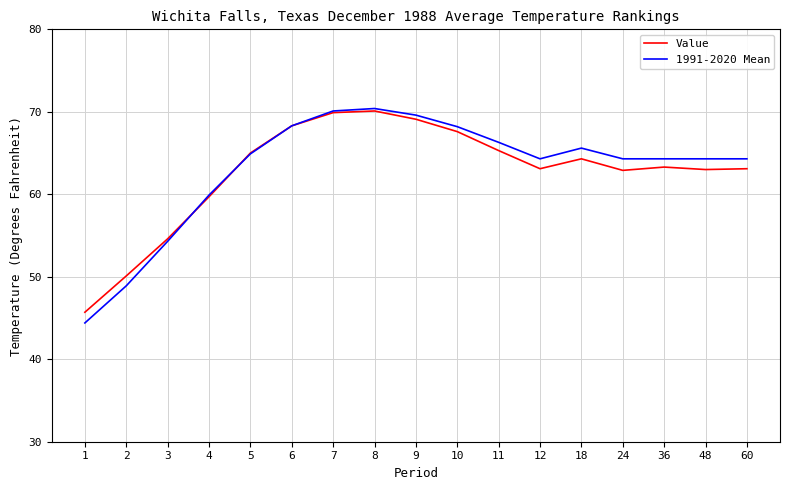

Which series changed the most between 9 and 12?

Value